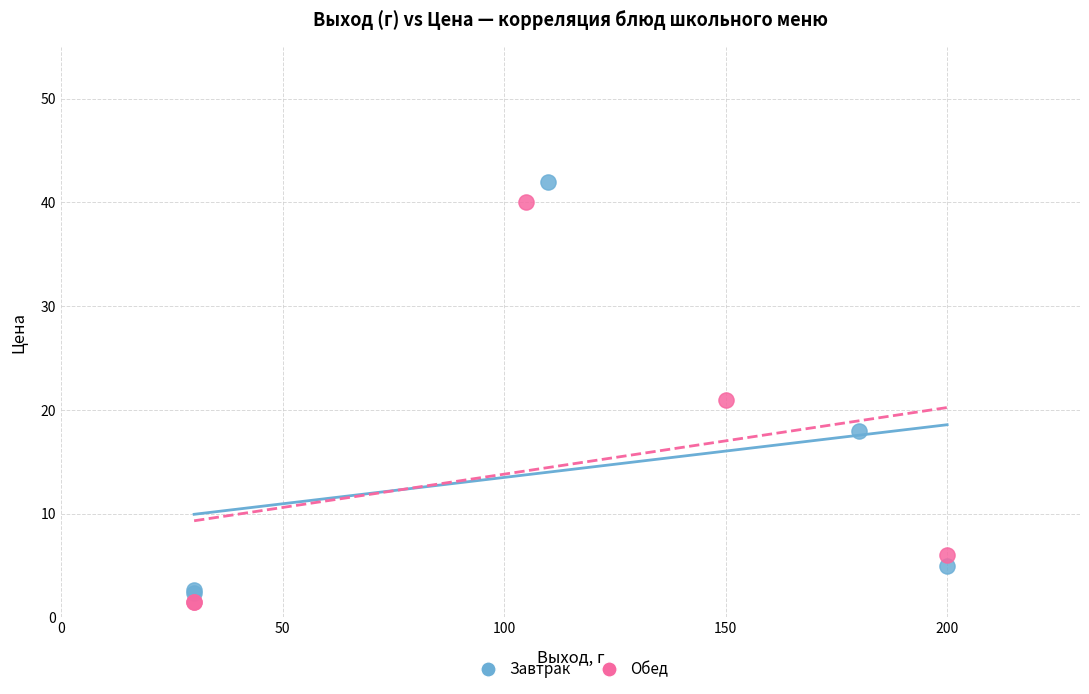

Which series has the largest Y range (max minus min)?

Завтрак